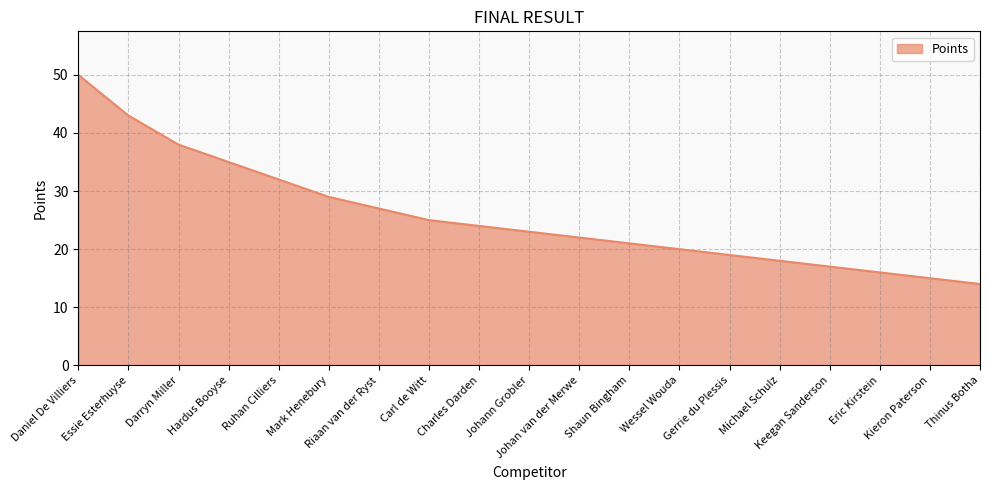

How many lines are shown in the chart?

1